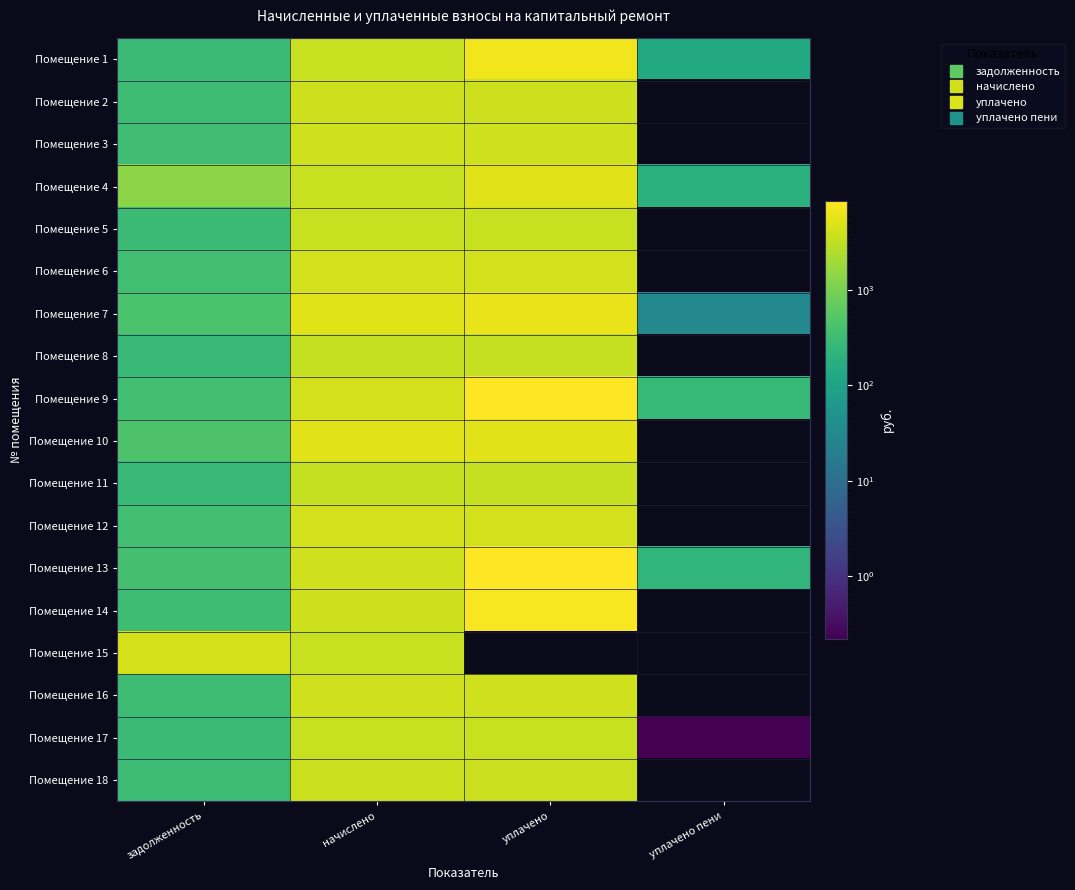

What is the spread (max minus min) of values at начислено?

1970.6